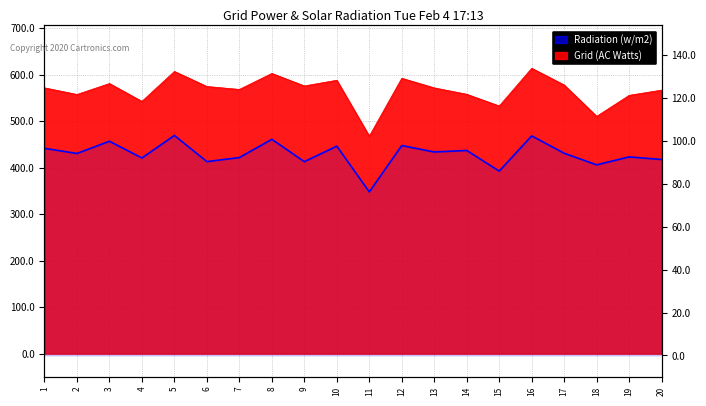

What is the change in value from 9 to 17?

+3.9